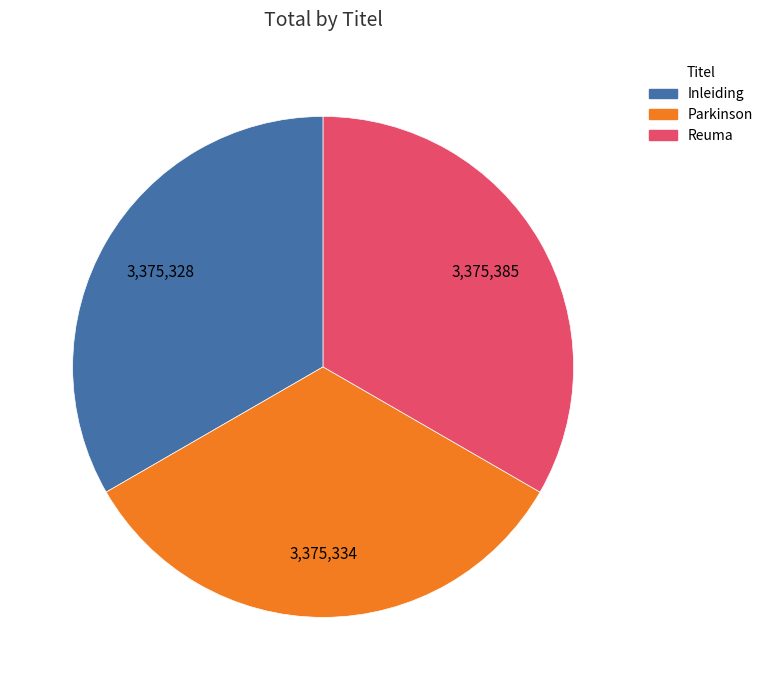

Is the sum of Parkinson and Reuma greater than half?

Yes